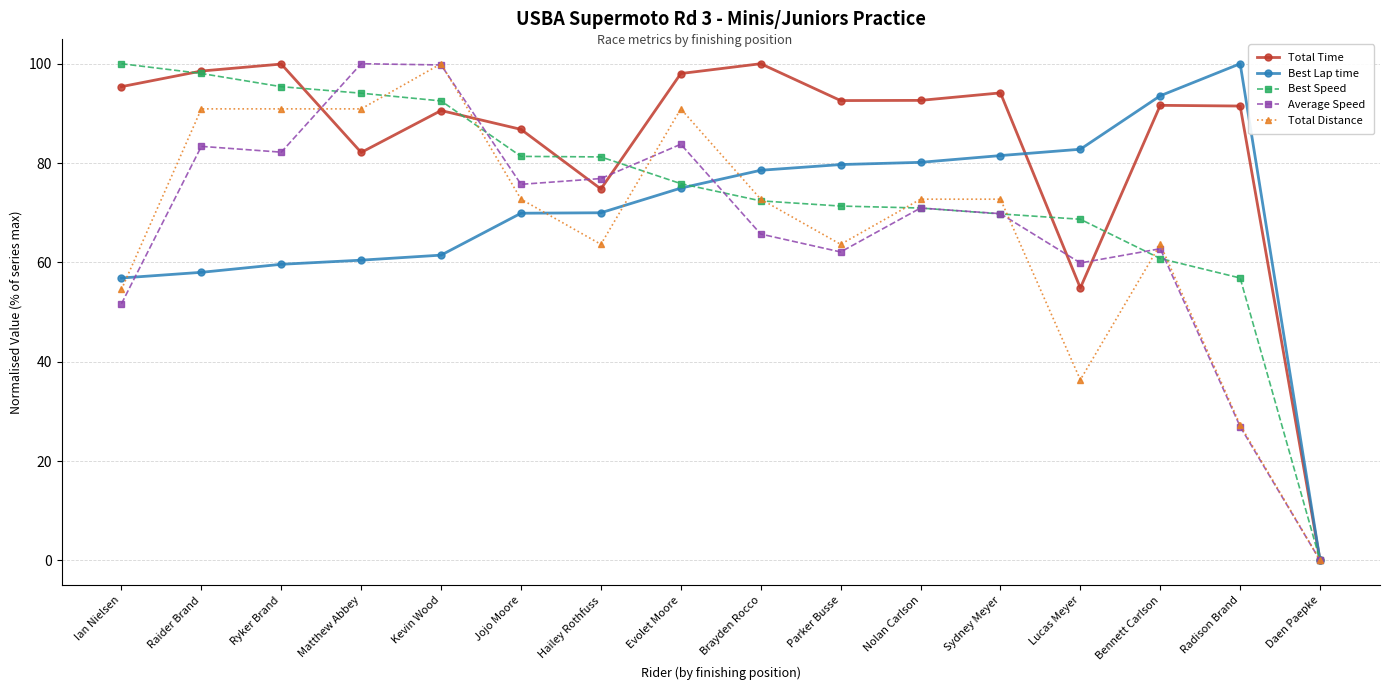

At which category is the sum across all series the highest?

Kevin Wood